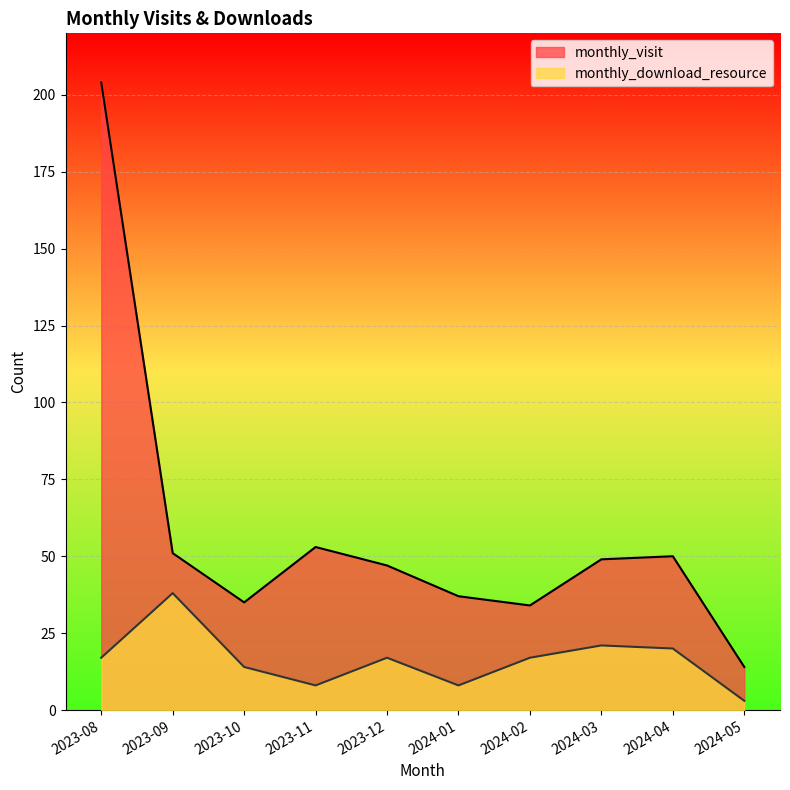

Is the value of monthly_download_resource at 2024-01 greater than the value of monthly_visit at 2023-11?

No